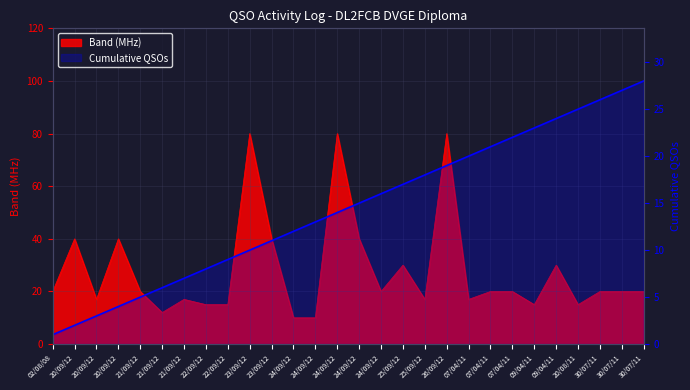

How many values are below 15?

14